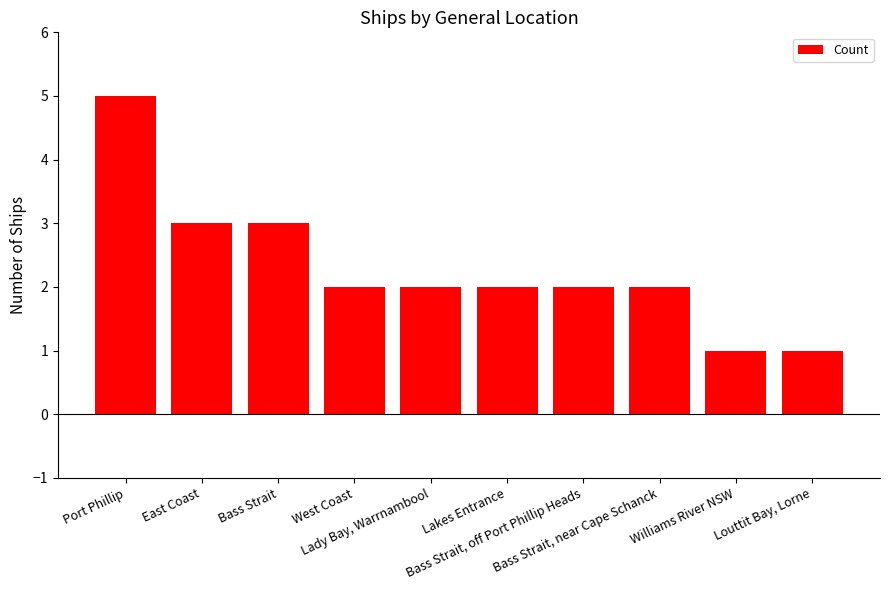

What is the difference between the second highest and minimum values?

2